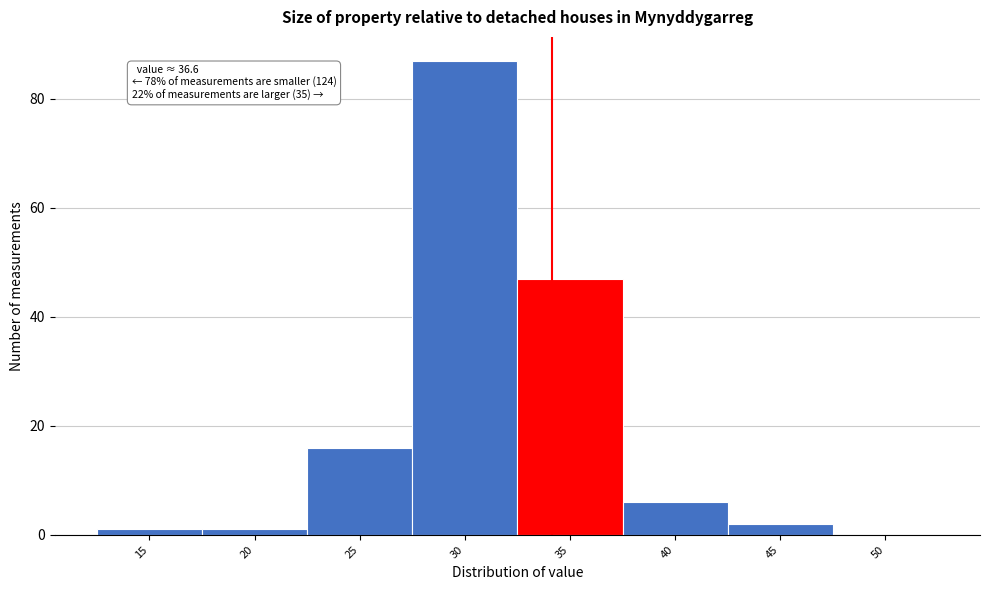

Reading left to right, extract all data points from this chart.

15=1	20=1	25=16	30=87	35=47	40=6	45=2	50=0